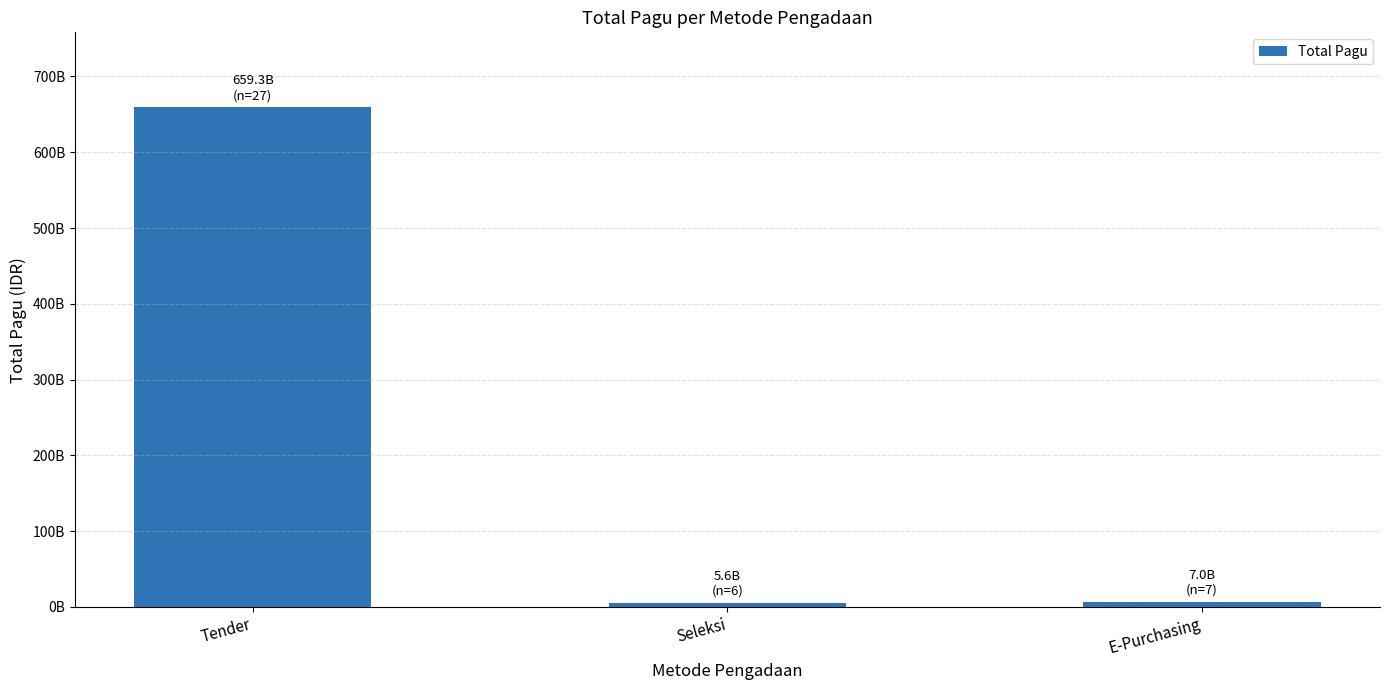

Reading left to right, extract all data points from this chart.

659347447000	5647500000	7032500000